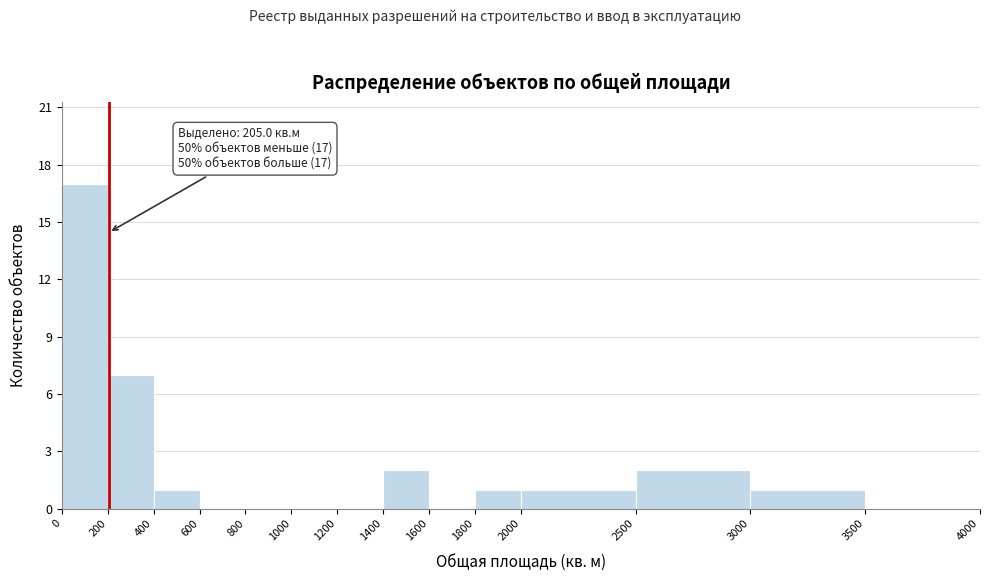

Over which range of the x-axis is the bar tallest?

0 to 200